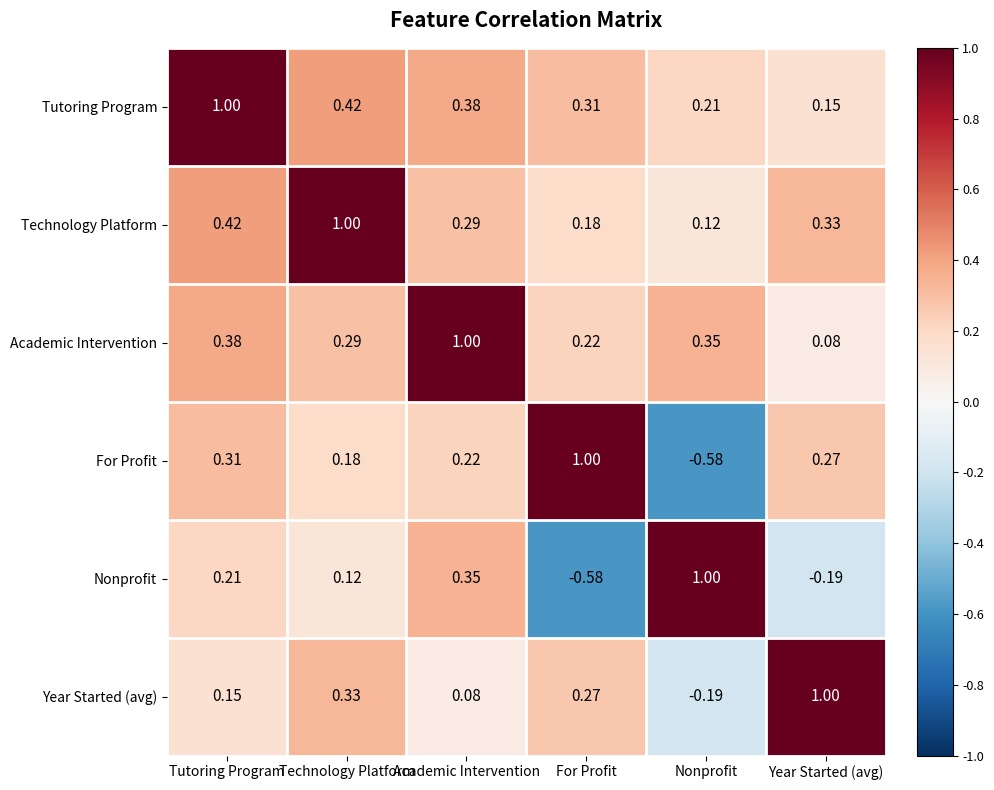

At which label is Nonprofit closest to 0?

Technology Platform